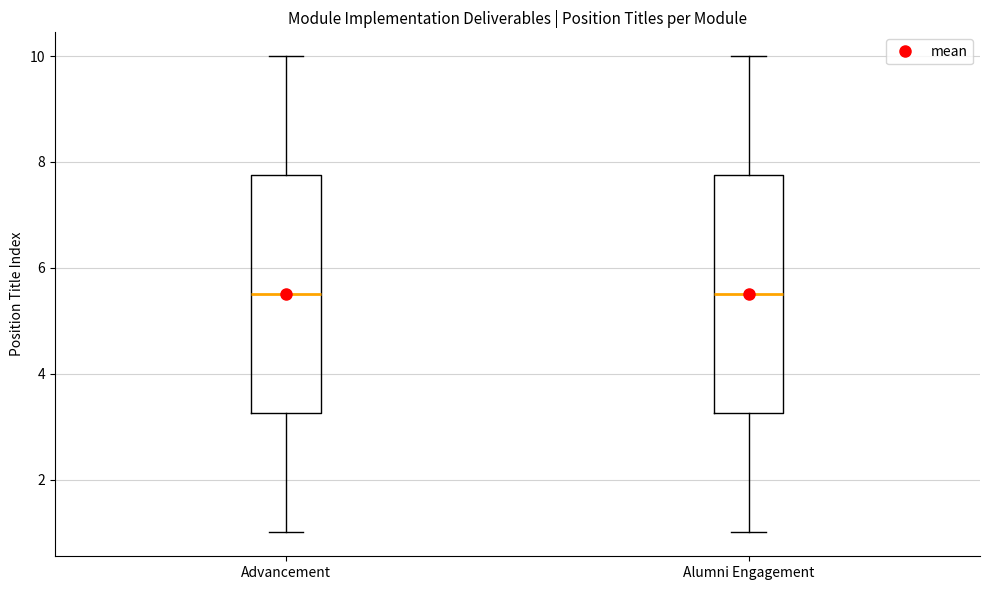

Reading left to right, transcribe this box plot: for each box, give where its median line is, the range the box spans, and where its two whiskers end, as read against the y-axis. The values are not printed on the chart, so give them approximately, as read against the axis.

Advancement: median 5.6, box 3.2 to 7.8, whiskers 1.0 to 10.0
Alumni Engagement: median 5.6, box 3.2 to 7.8, whiskers 1.0 to 10.0